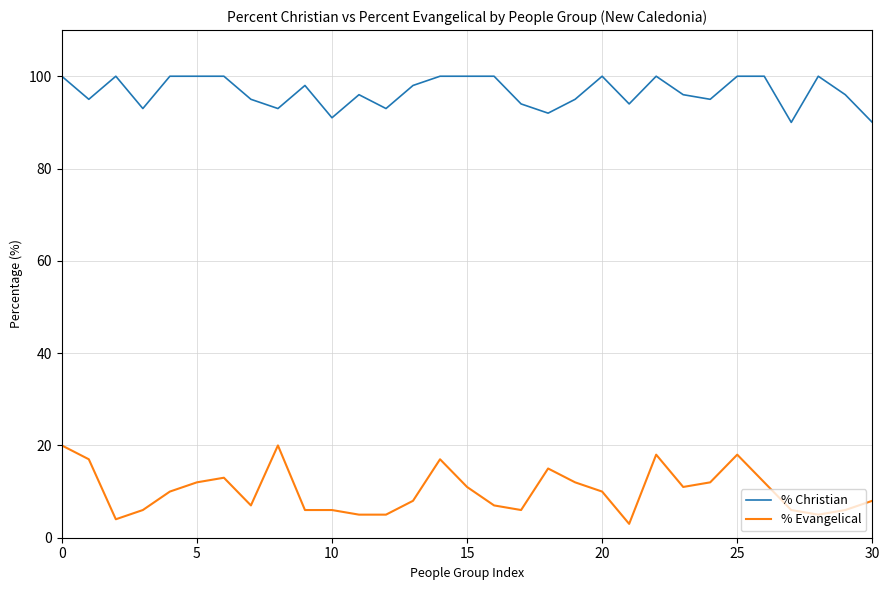

Which series has the largest total across all categories?

% Christian